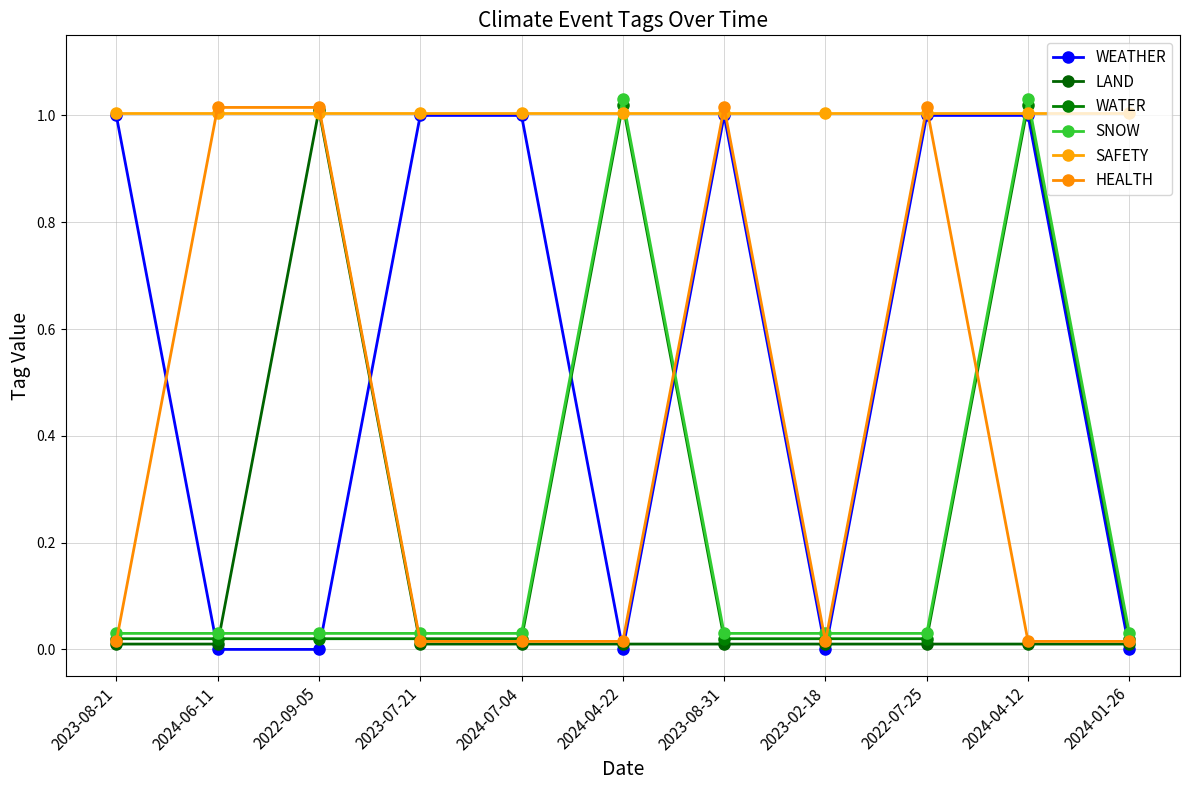

What is the total value across all series at 2022-07-25?

3.1